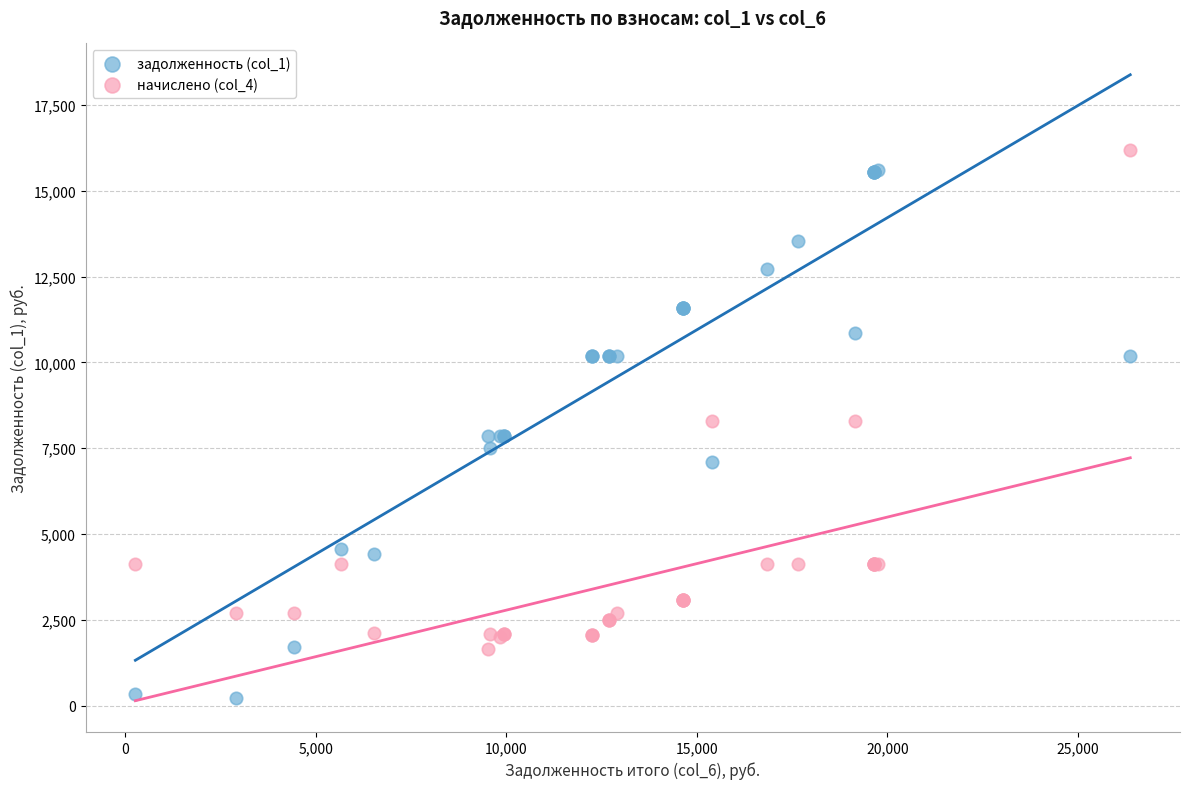

Which series reaches the minimum Y coordinate?

задолженность (col_1)